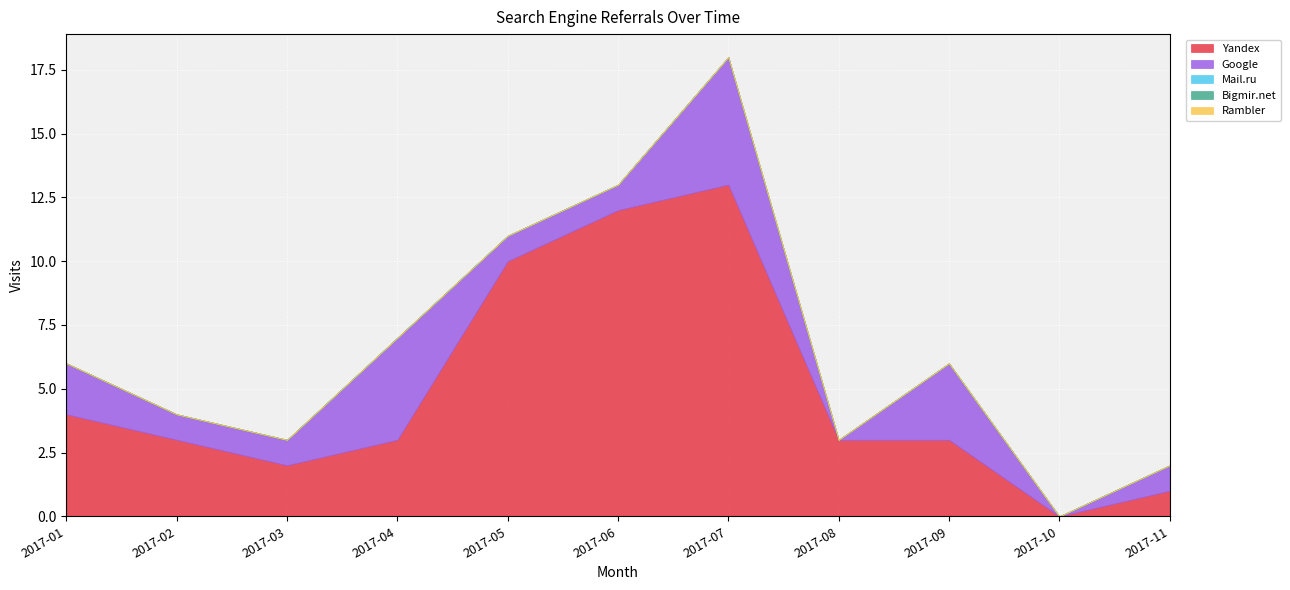

Between 2017-09 and 2017-08, which is larger?

2017-09